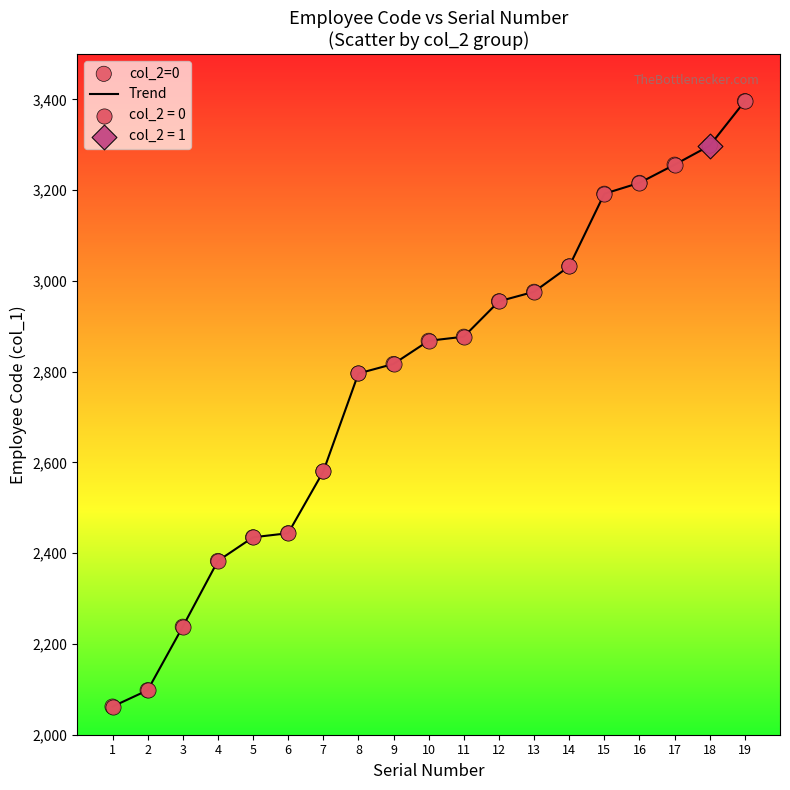

What is the difference between the maximum and minimum values?

1334